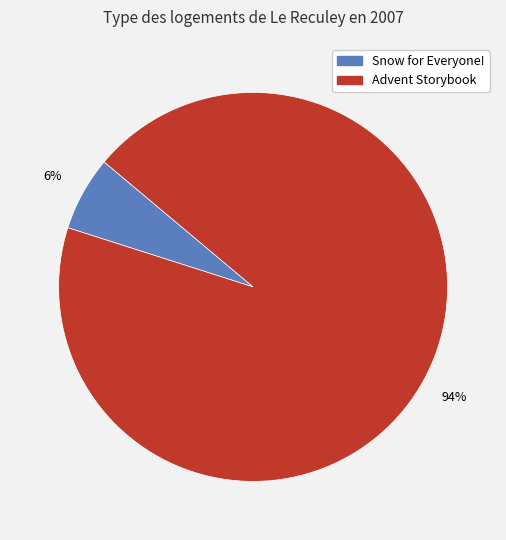

Does any single category account for the majority?

Yes